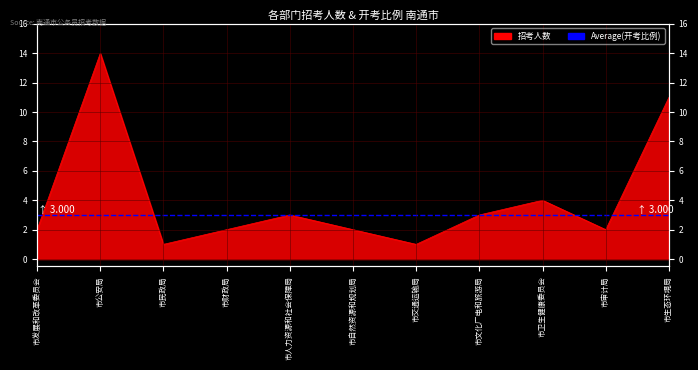

What is the smallest value displayed?

1